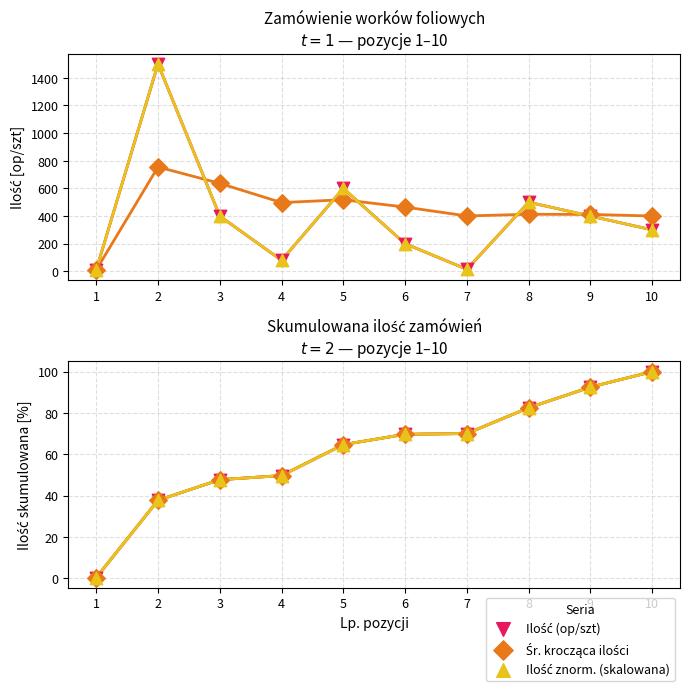

Which series reaches the maximum Y coordinate?

Ilość (op/szt)